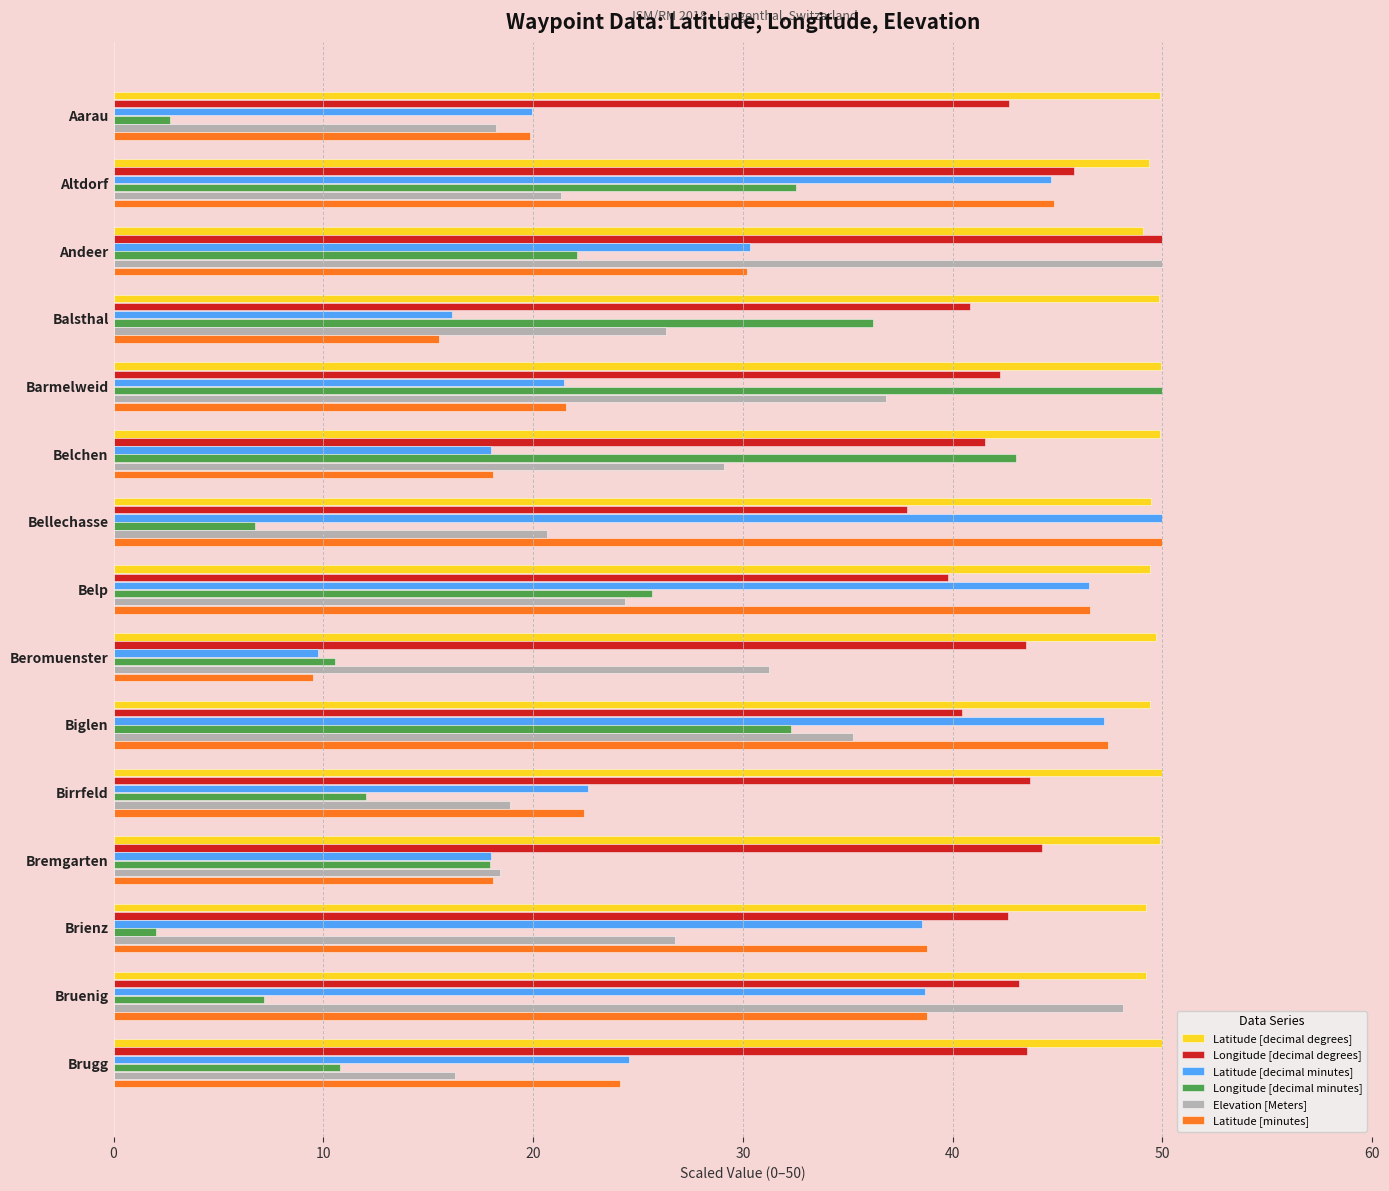

What is the difference between the maximum and minimum values in the Longitude [decimal minutes] series?

48.0